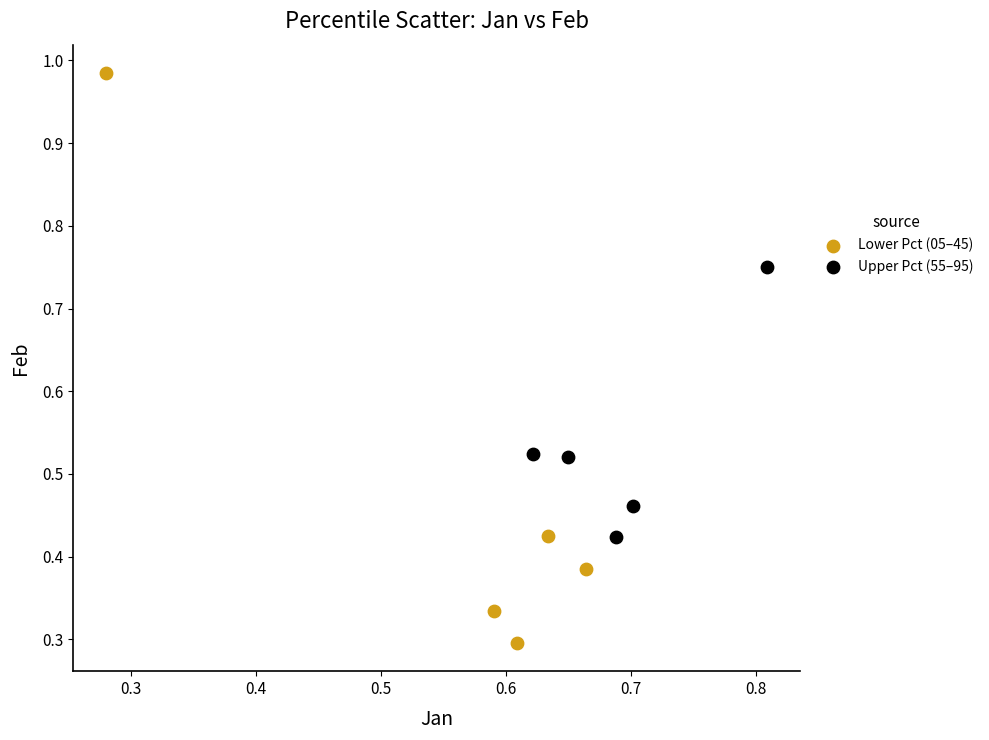

Which series has the widest spread of Y values?

Lower Pct (05–45)